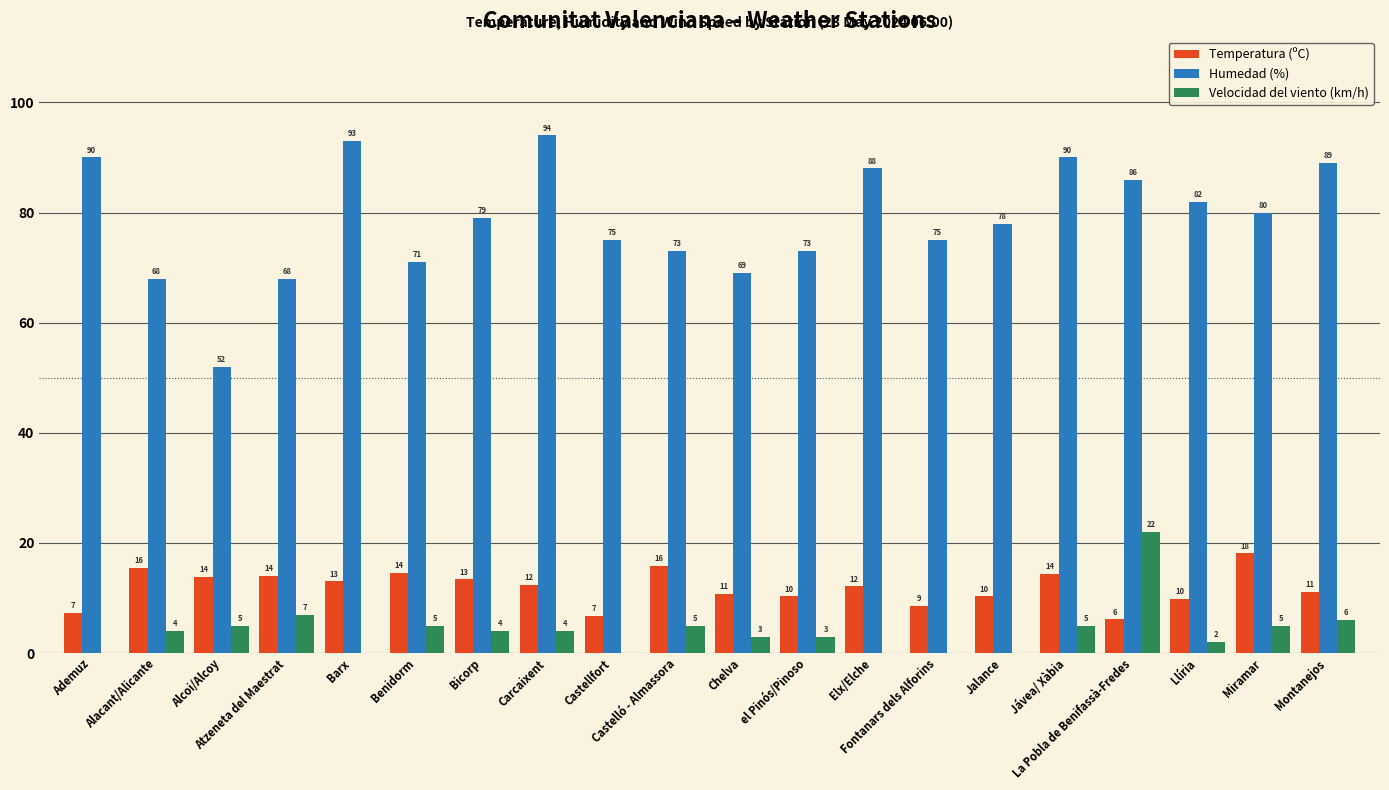

What is the greatest value displayed?

94.0